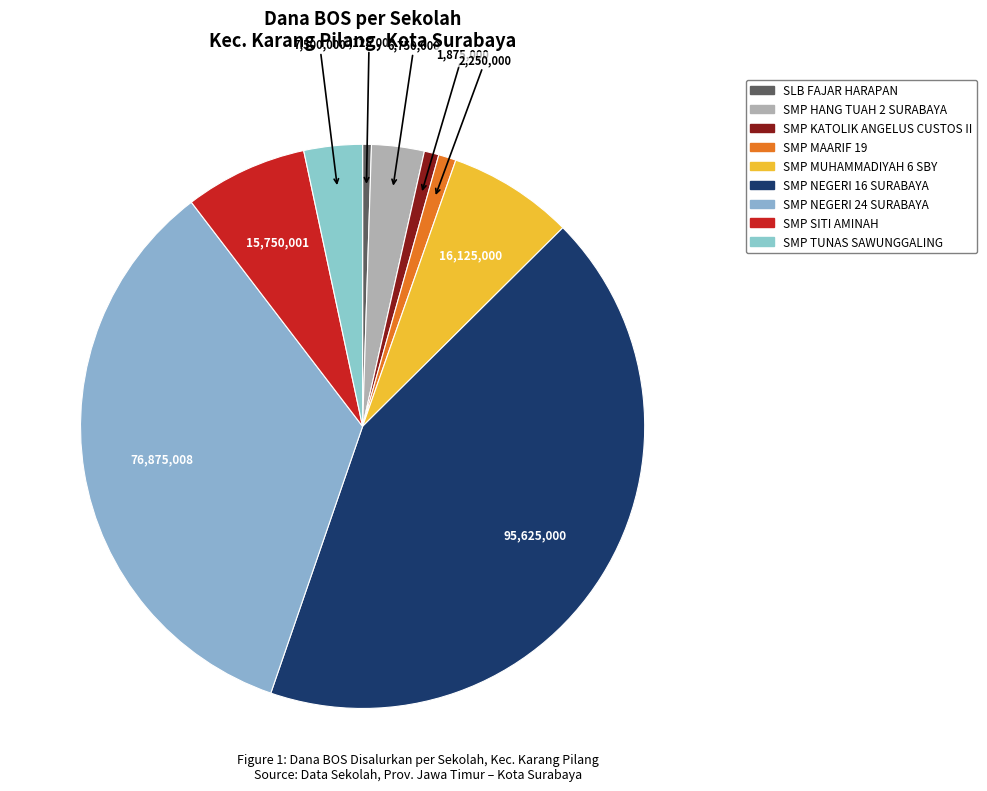

Count the number of slices in the pie.

9